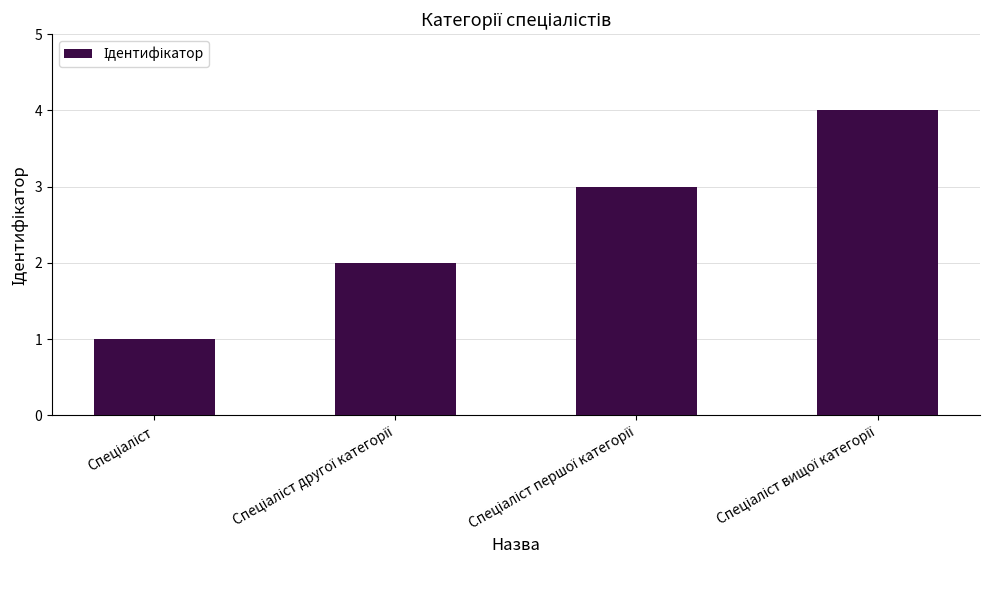

How many categories are shown in the chart?

4